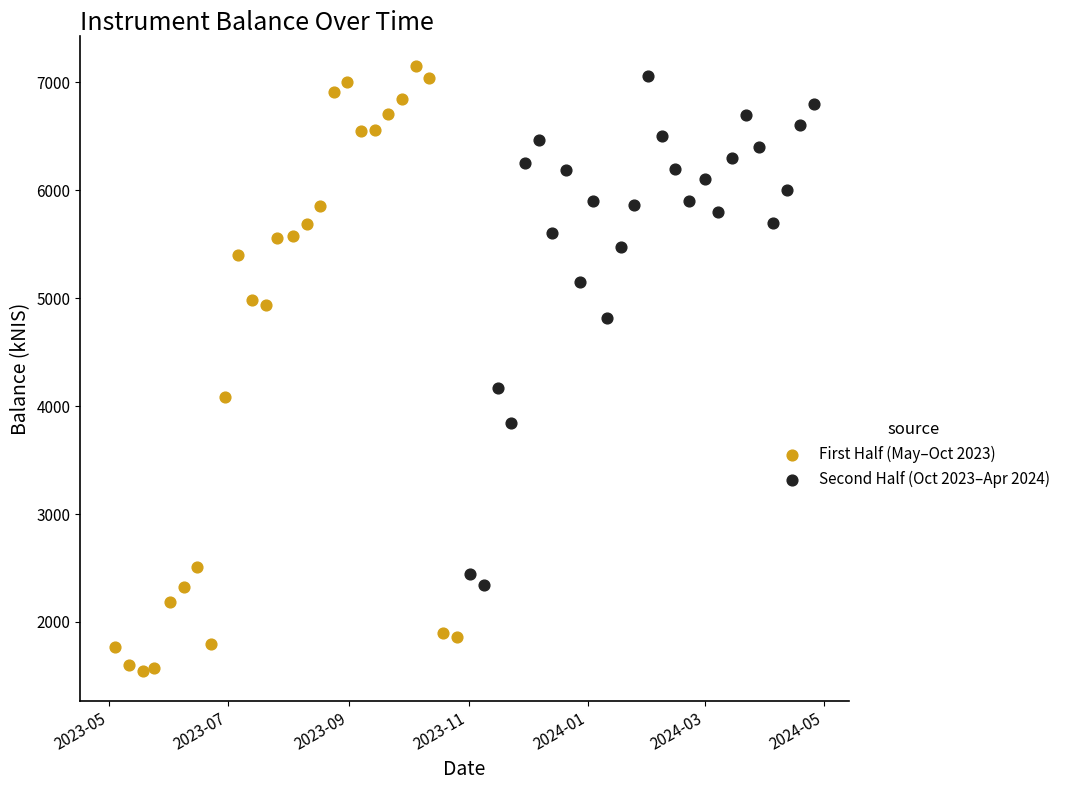

Which series has the largest Y range (max minus min)?

First Half (May–Oct 2023)